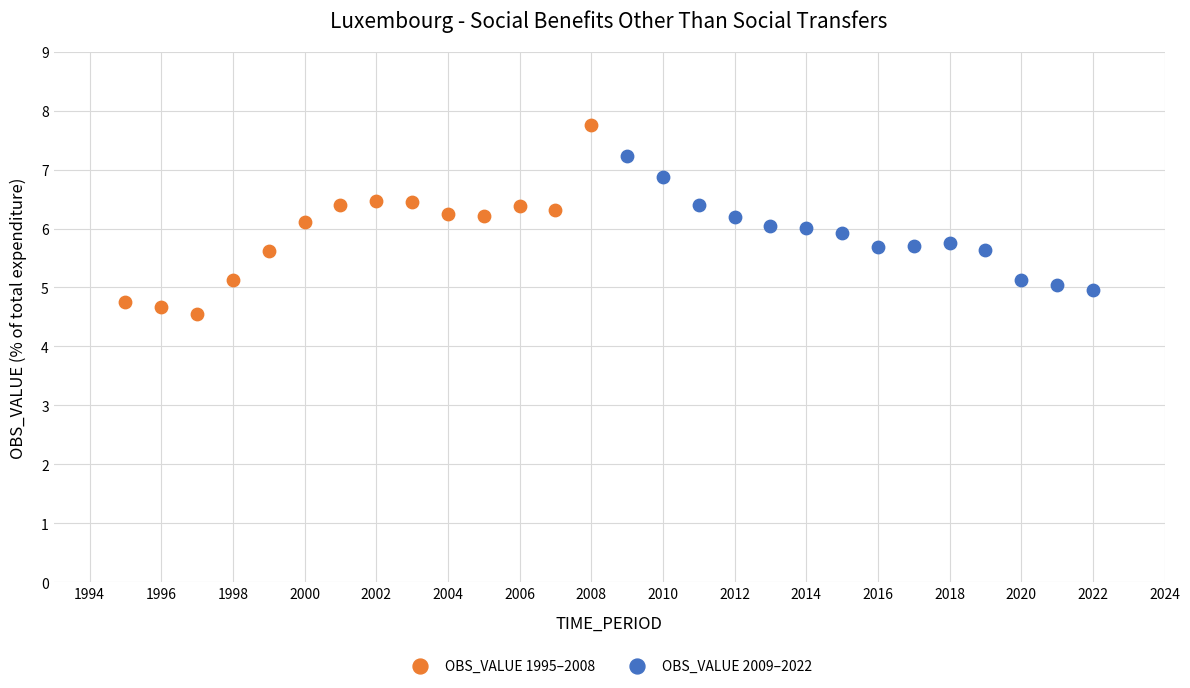

Which series reaches the maximum Y coordinate?

OBS_VALUE 1995–2008